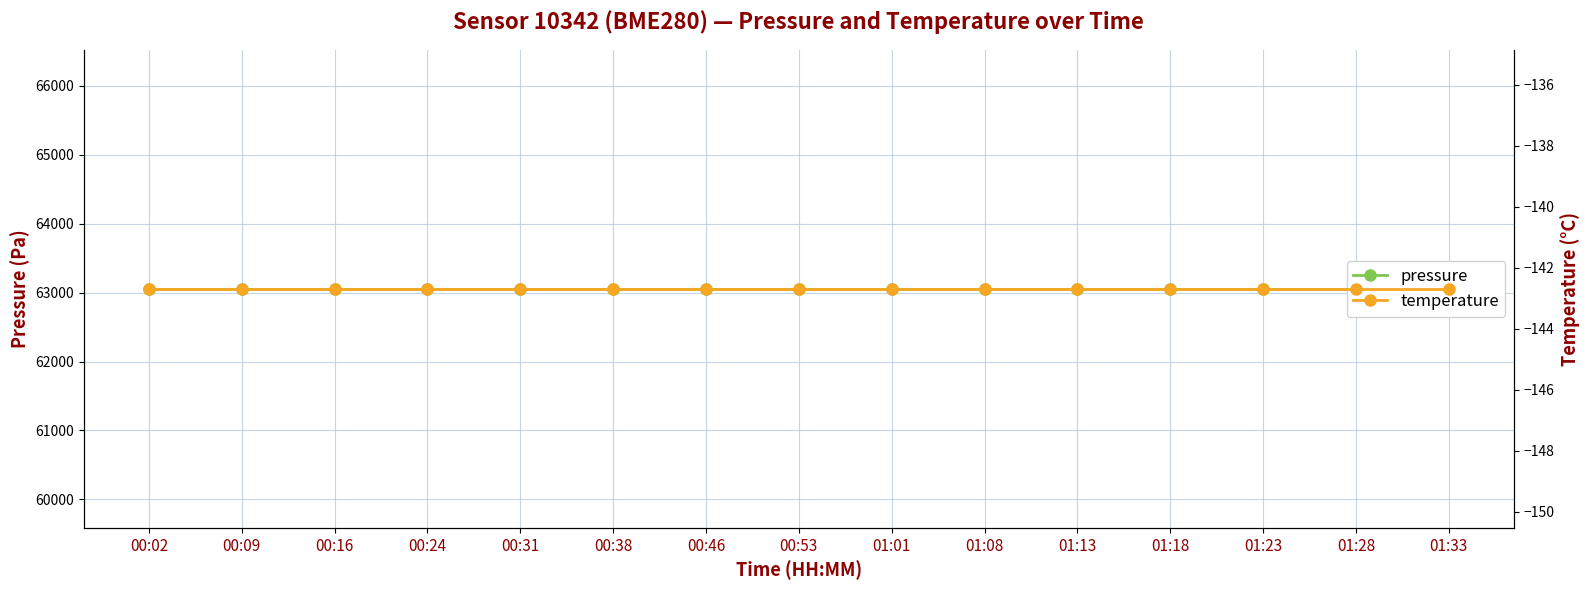

Reading left to right, extract all data points from this chart.

pressure: 00:02=63055.2	00:09=63055.2	00:16=63055.2	00:24=63055.2	00:31=63055.2	00:38=63055.2	00:46=63055.2	00:53=63055.2	01:01=63055.2	01:08=63055.2	01:13=63055.2	01:18=63055.2	01:23=63055.2	01:28=63055.2	01:33=63055.2
temperature: 00:02=-142.7	00:09=-142.7	00:16=-142.7	00:24=-142.7	00:31=-142.7	00:38=-142.7	00:46=-142.7	00:53=-142.7	01:01=-142.7	01:08=-142.7	01:13=-142.7	01:18=-142.7	01:23=-142.7	01:28=-142.7	01:33=-142.7